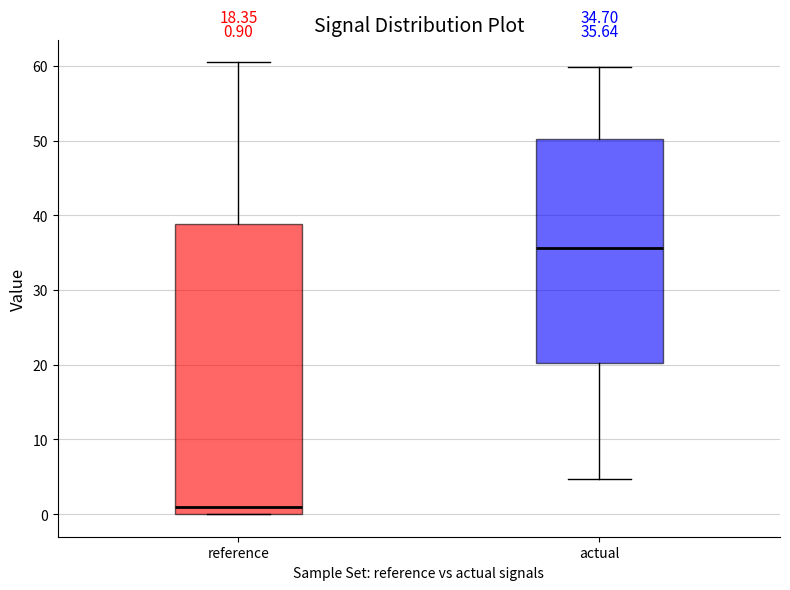

Comparing the boxes themselves (not the whiskers), which one is the tallest?

reference